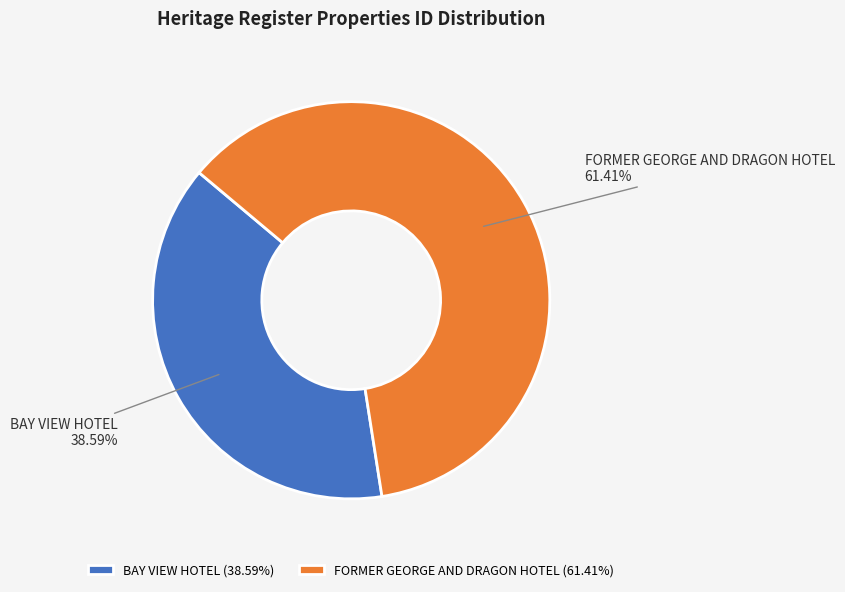

Do BAY VIEW HOTEL and FORMER GEORGE AND DRAGON HOTEL together represent more than half of the pie?

Yes